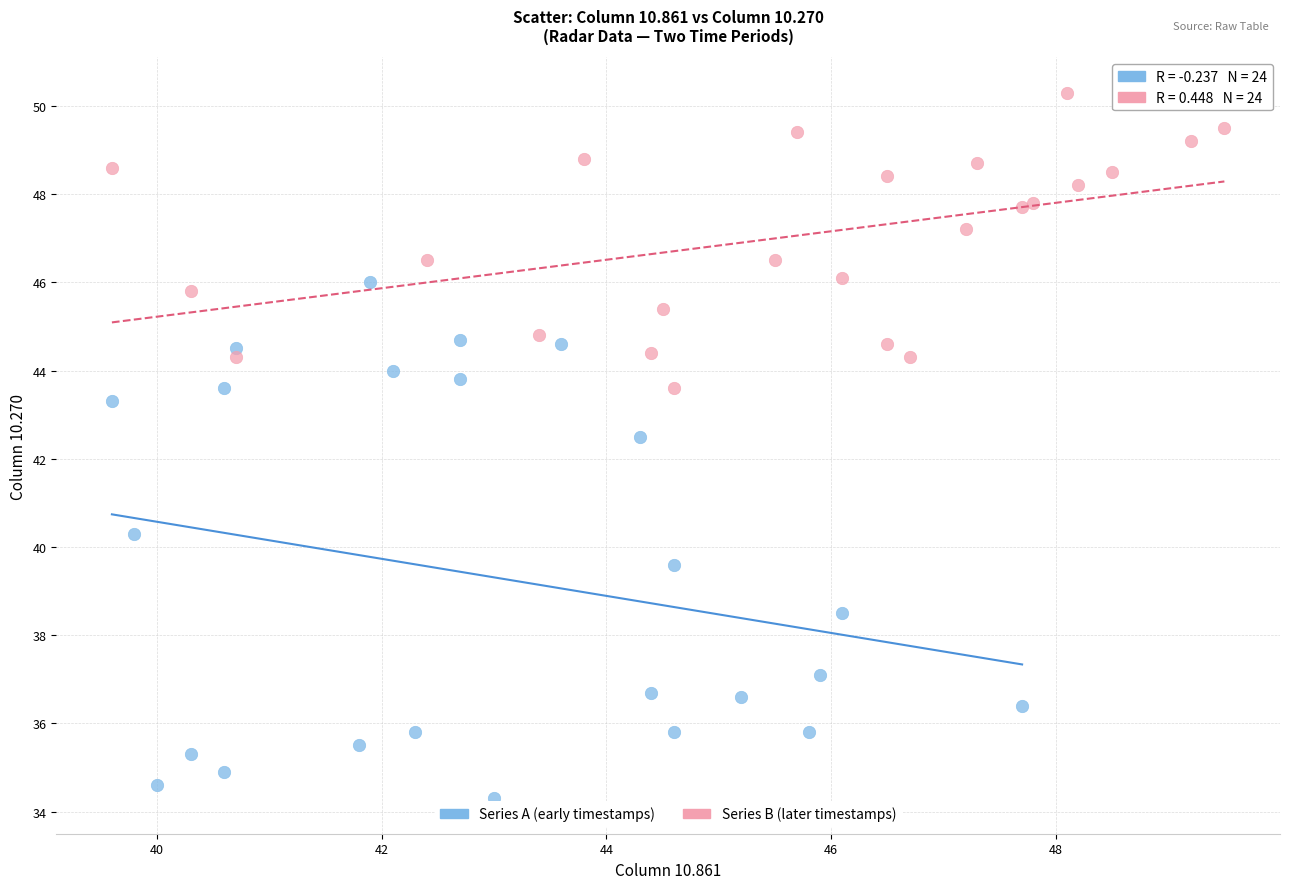

Which series contains the highest Y value?

Series B (later timestamps)